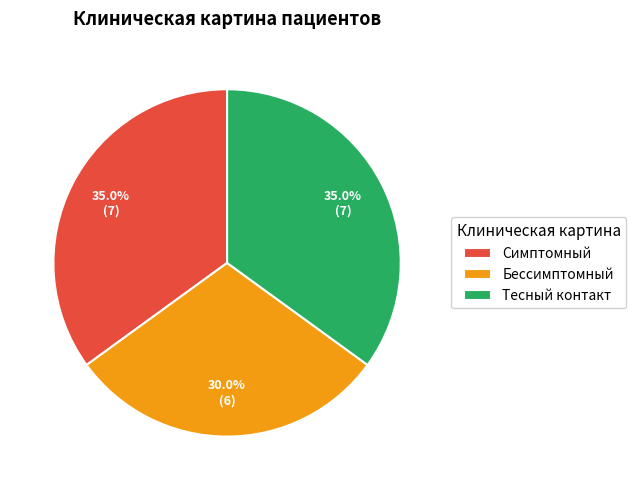

What portion of the pie excludes Симптомный?

65.0%